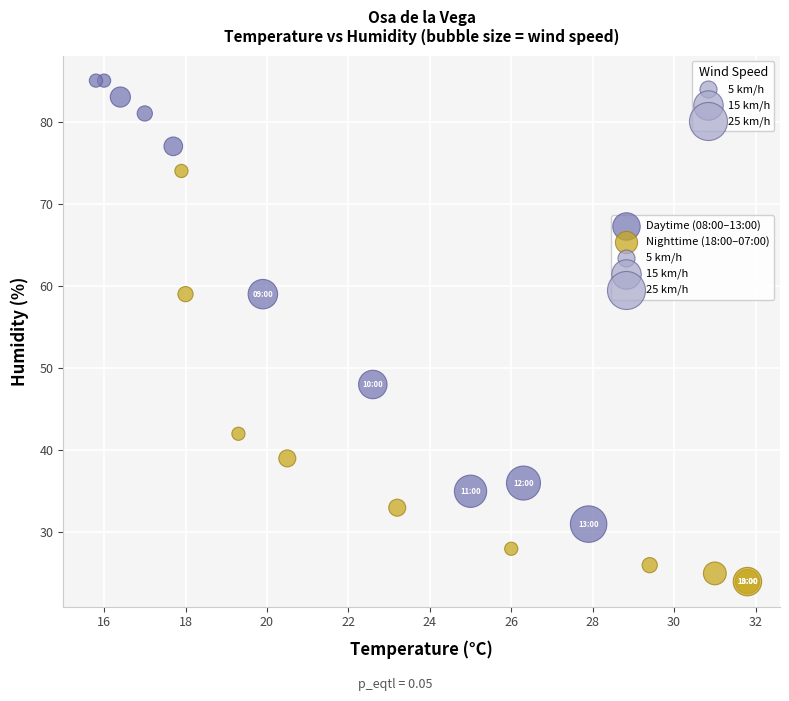

Which series contains the highest Y value?

Daytime (08:00–13:00)